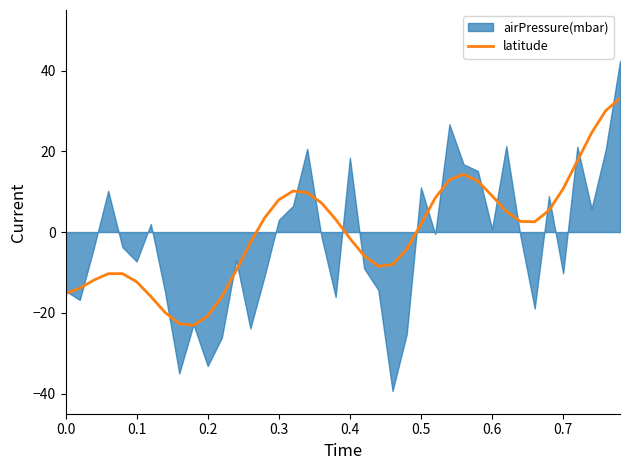

What is the lowest value of the latitude series?

-23.1